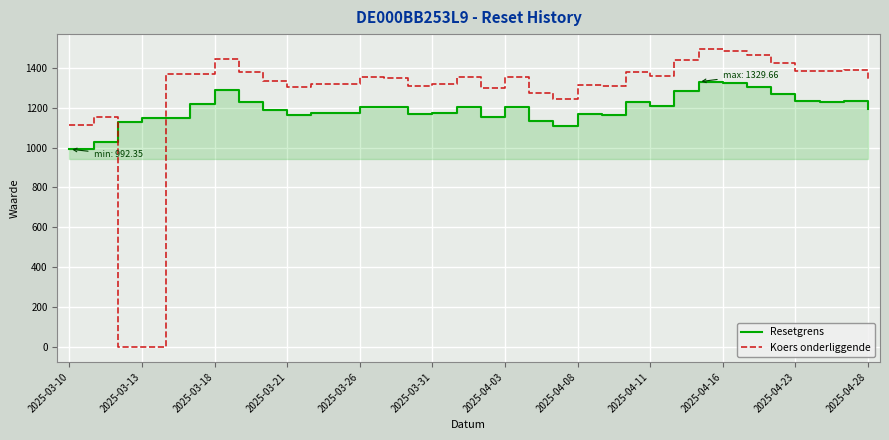

Is it true that Koers onderliggende equals 725.2 at 20?

False